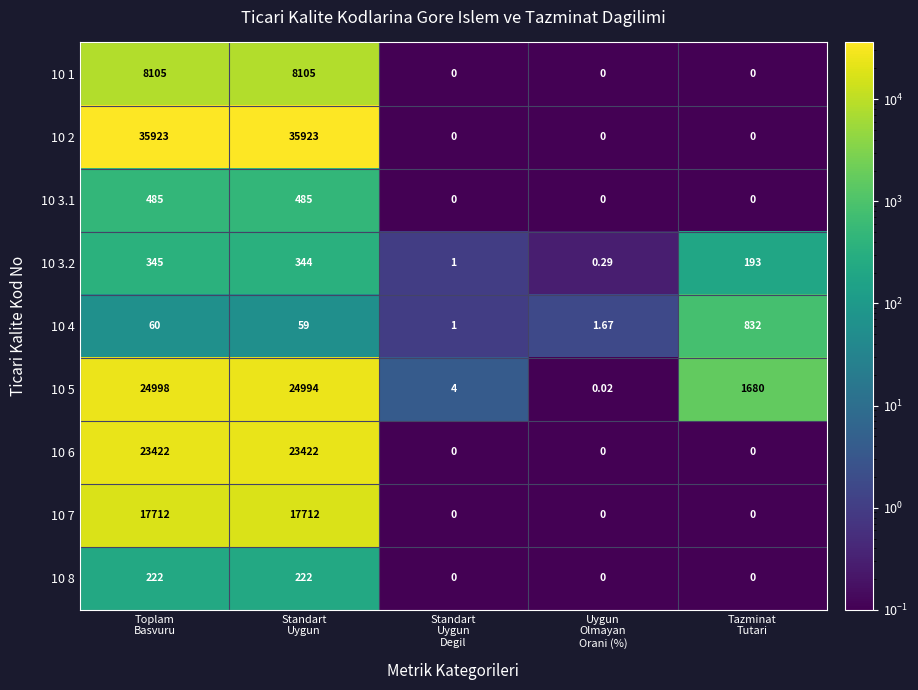

What is the total value across all series at Tazminat
Tutari?

2705.0